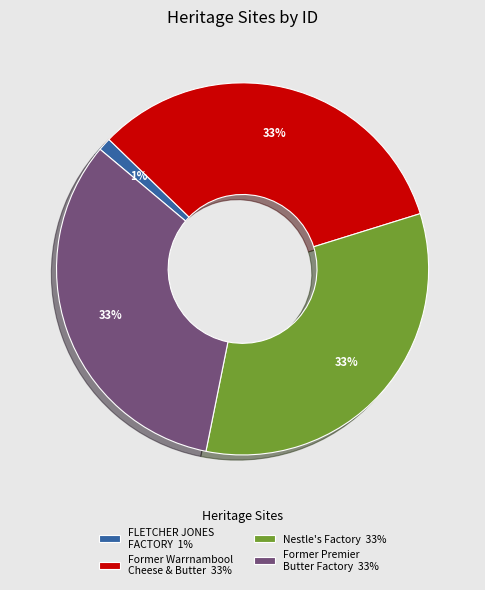

The Nestle's Factory 33% slice represents 33% of the pie. True or false?

True